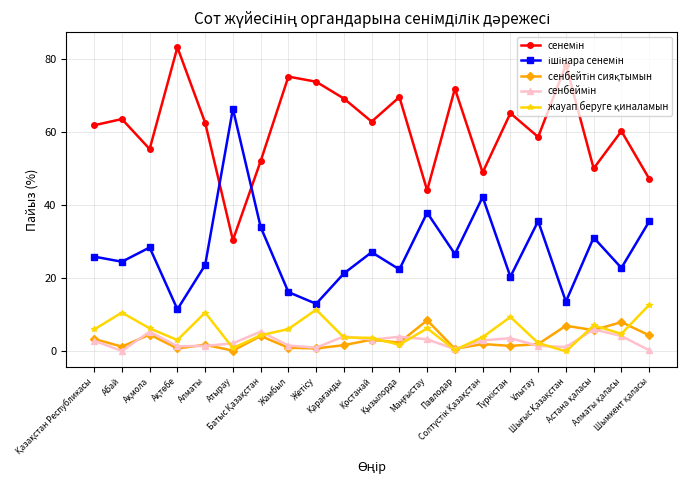

Count the number of data series in this chart.

5